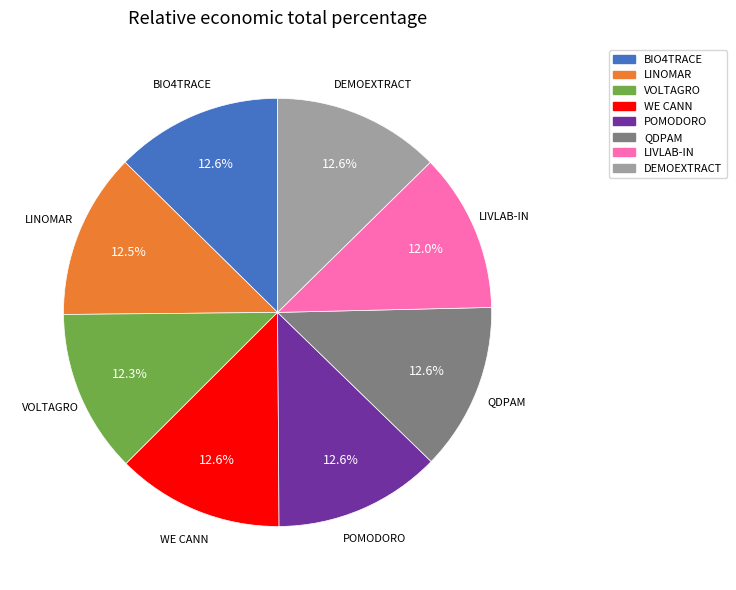

The LINOMAR slice represents 6% of the pie. True or false?

False